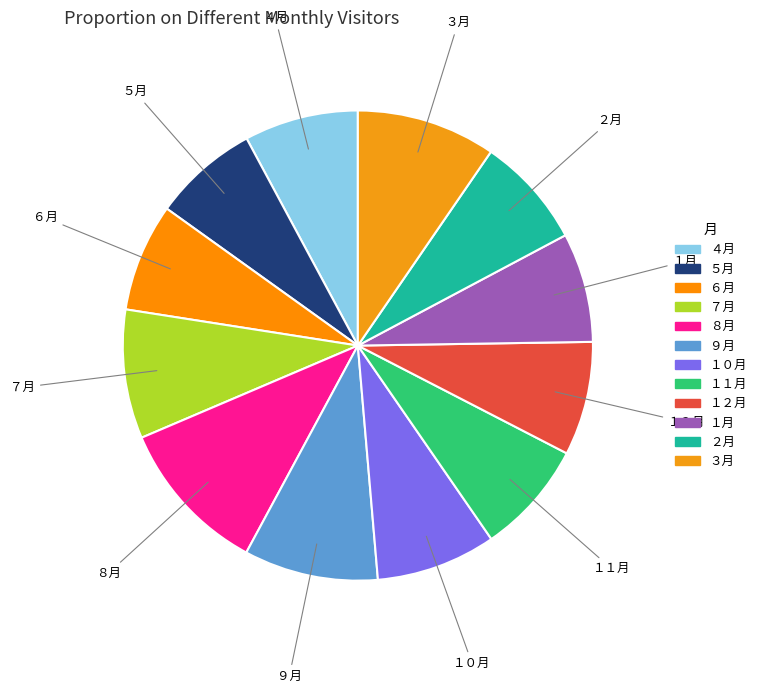

The １月 slice represents 8% of the pie. True or false?

True